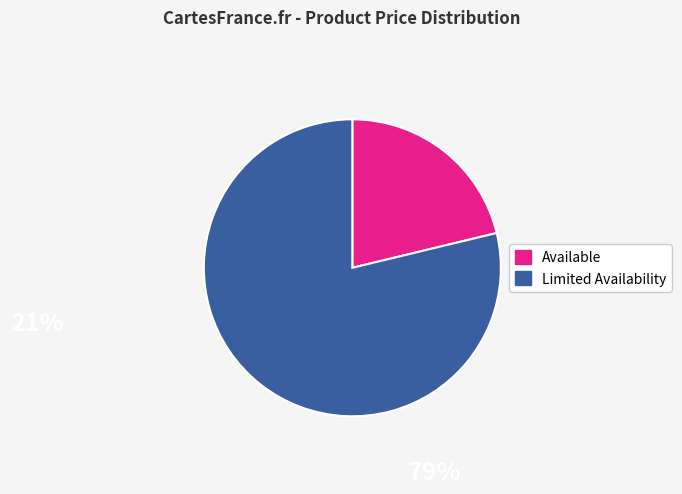

Do Limited Availability and Available together represent more than half of the pie?

Yes